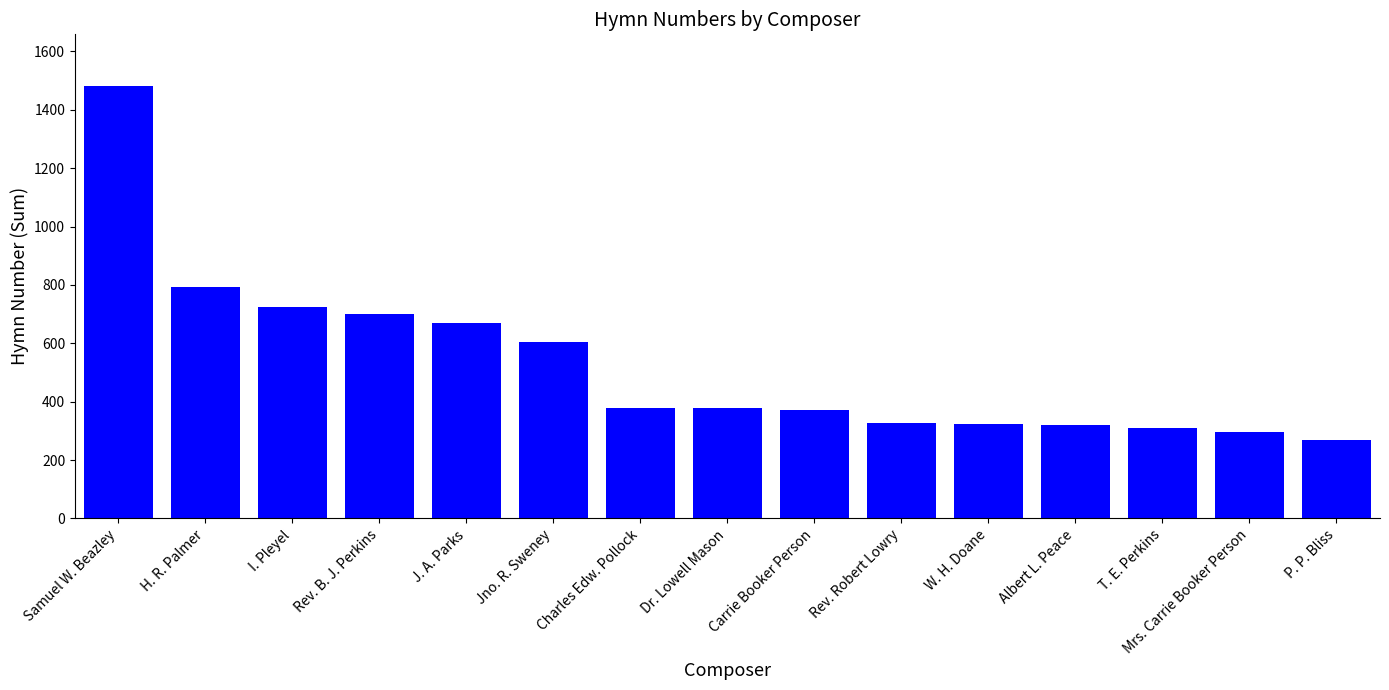

What is the smallest value displayed?

267